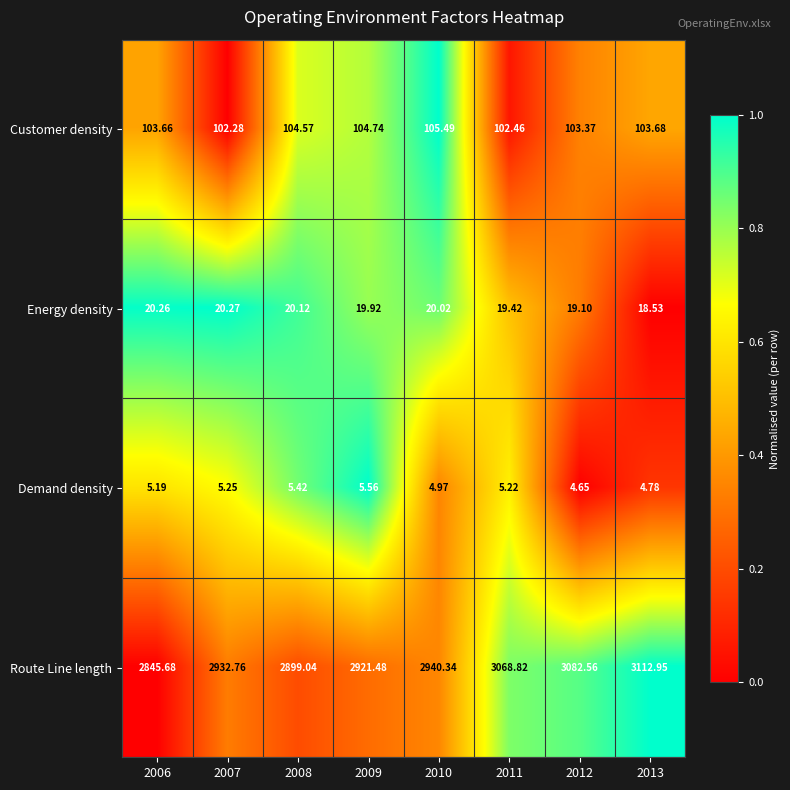

Which category has the highest value across all series?

2013